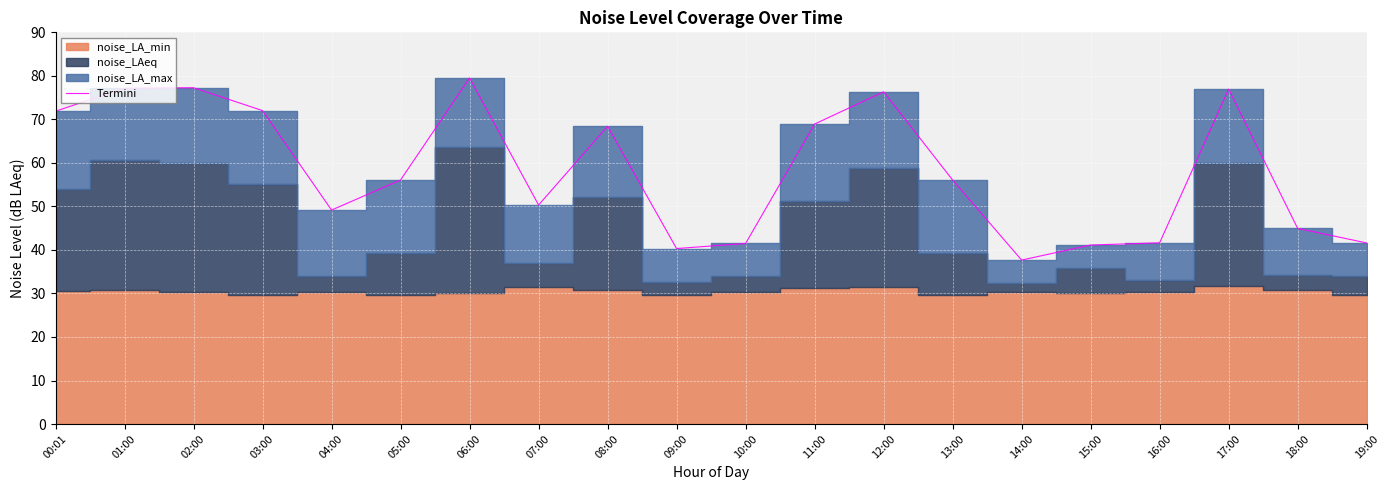

Where is the first local maximum?

02:00